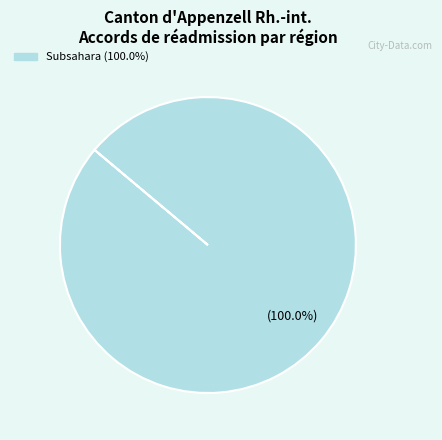

Is there any slice that represents more than half of the pie?

Yes